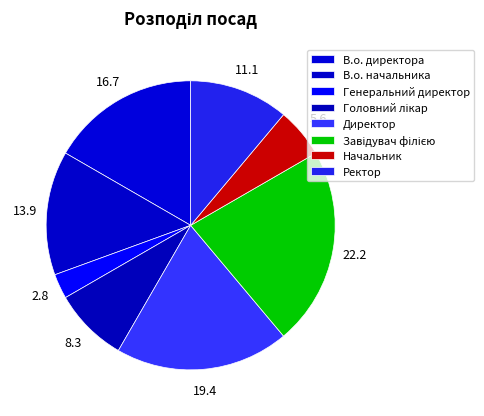

What portion of the pie excludes В.о. начальника?

86.1%